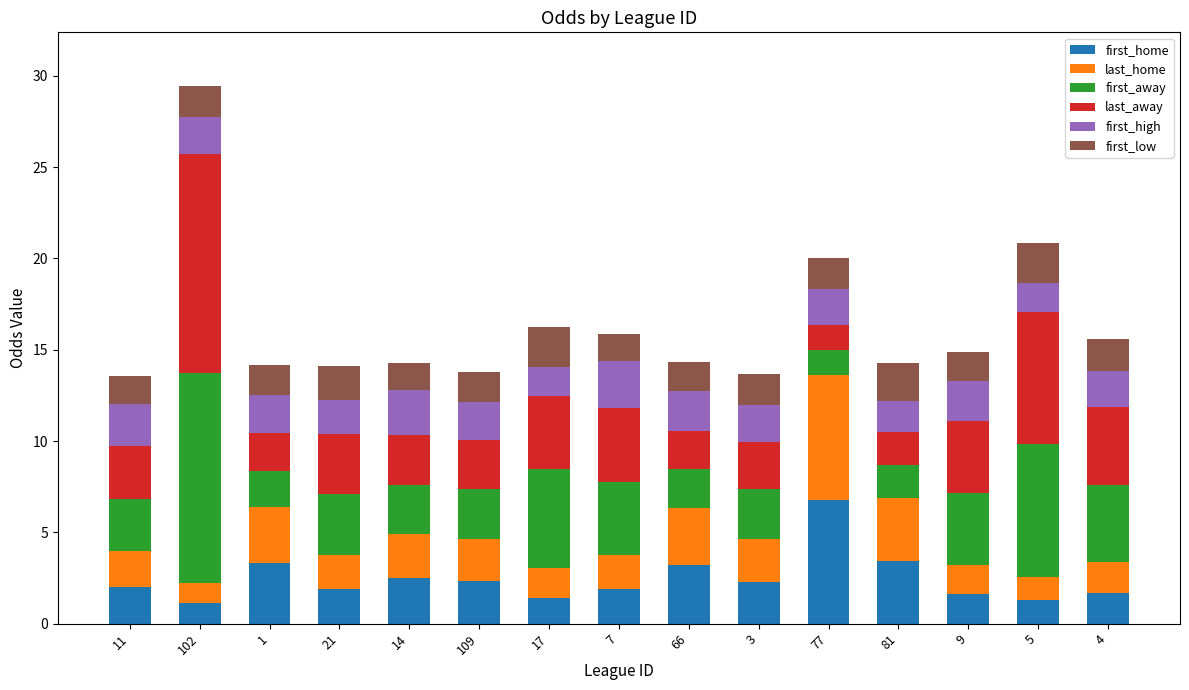

What is the total value across all series at 14?

14.3